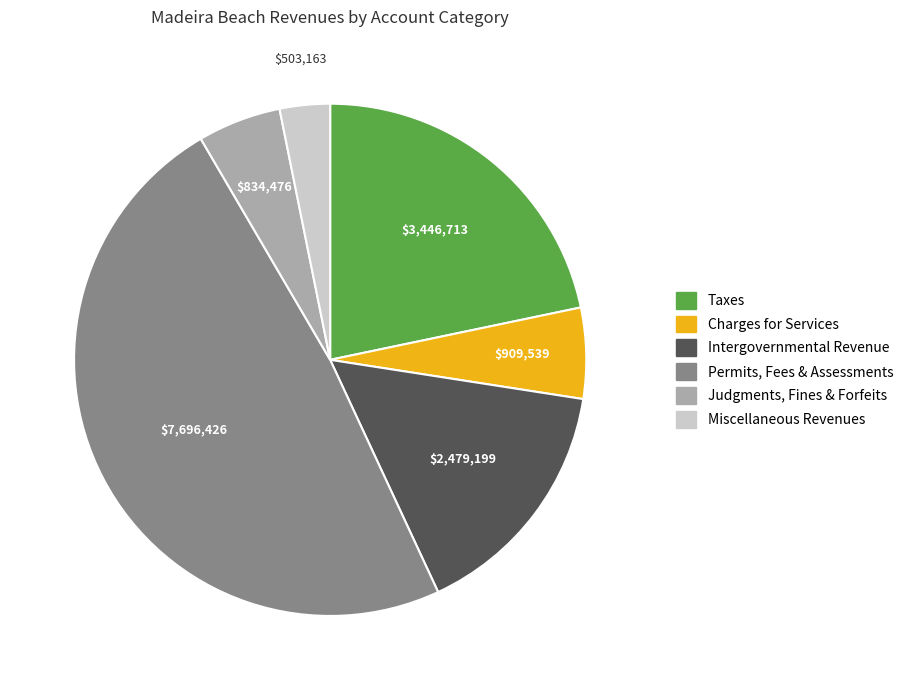

Does any single category account for the majority?

No